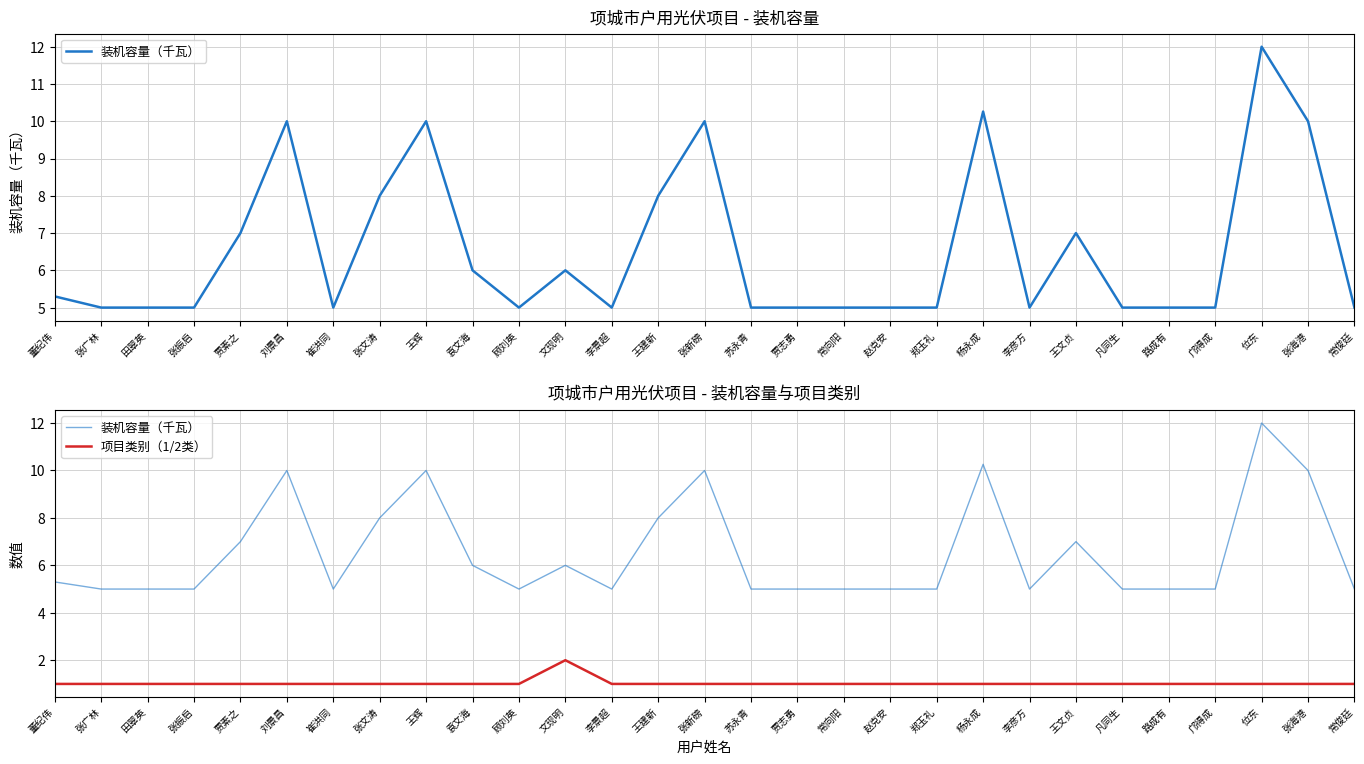

In 装机容量（千瓦）, how many points are higher than both neighbors (excluding endpoints)?

7